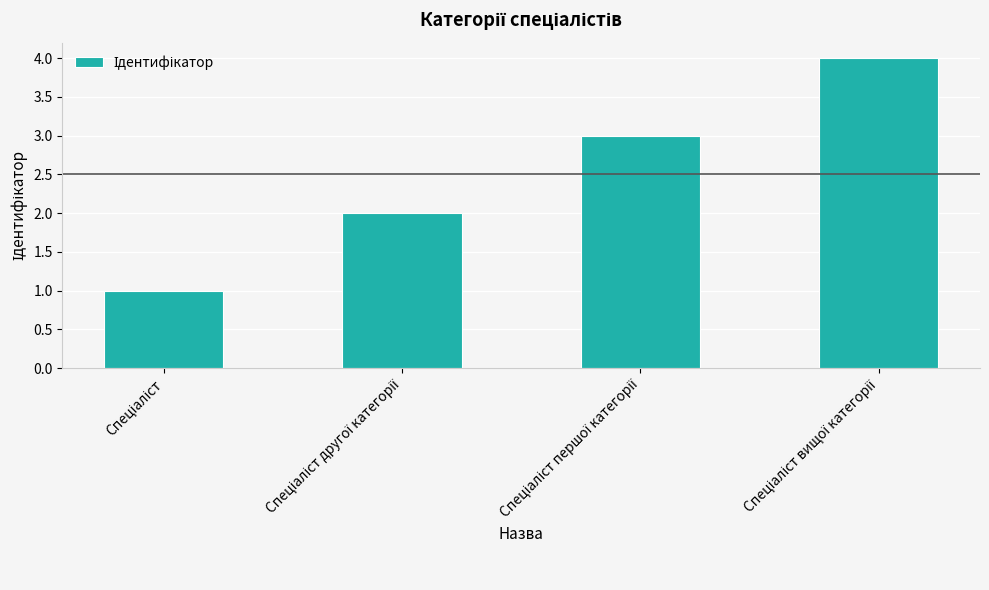

What is the difference between the maximum and minimum values?

3